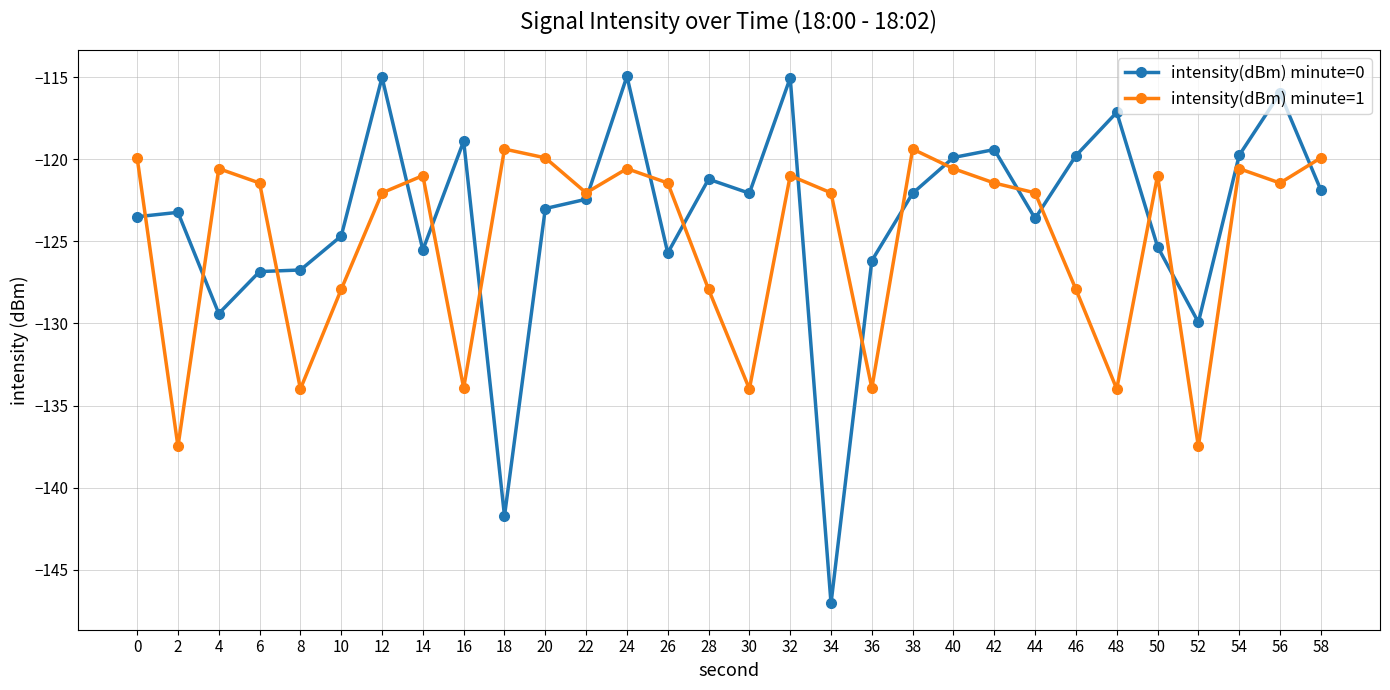

What is the difference between the maximum and minimum values in the intensity(dBm) minute=0 series?

32.1